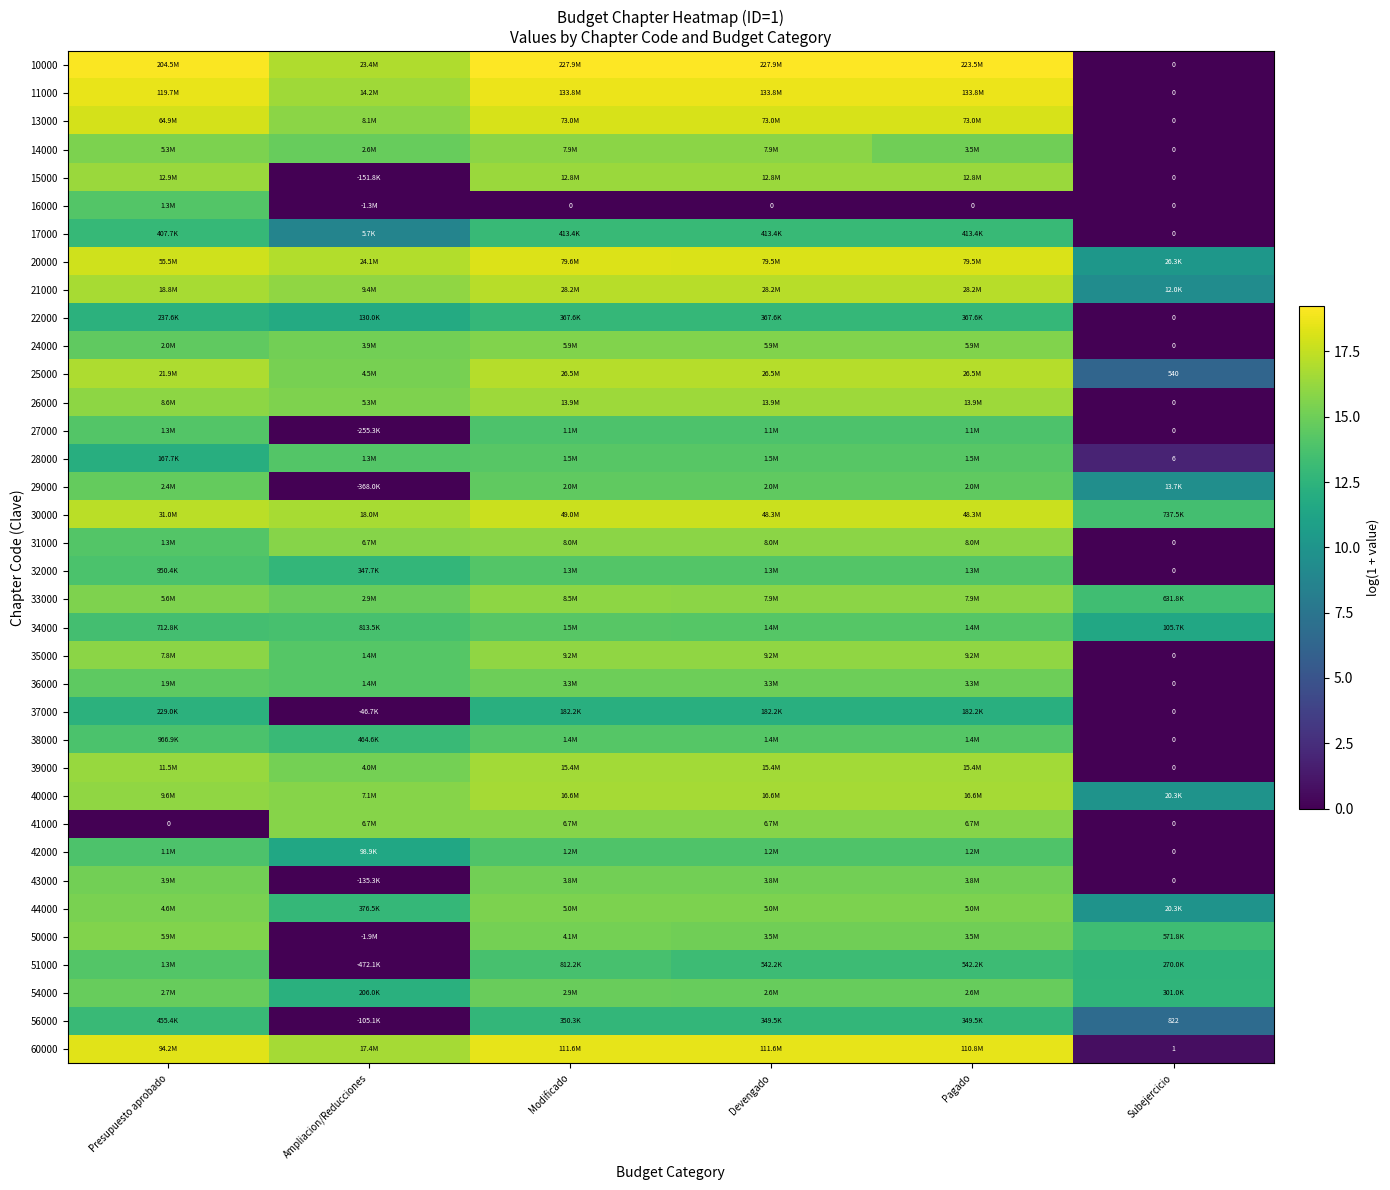

What is the difference between the second highest and minimum values in the 31000 series?

15.9